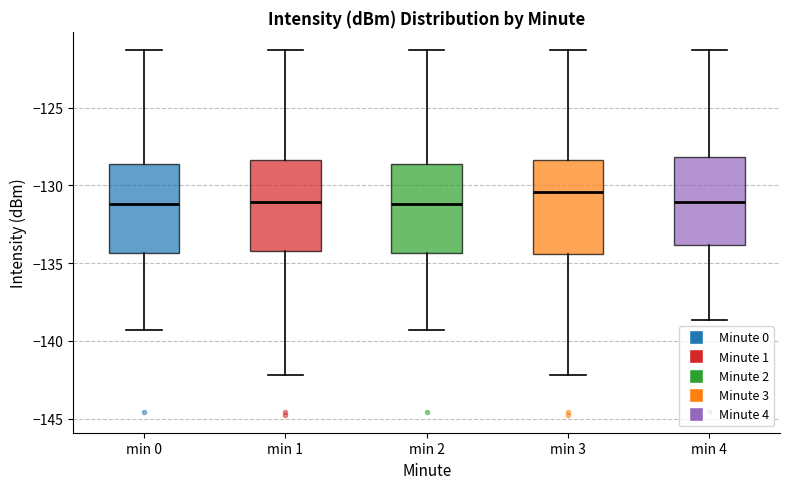

Reading left to right, transcribe this box plot: for each box, give where its median line is, the range the box spans, and where its two whiskers end, as read against the y-axis. The values are not printed on the chart, so give them approximately, as read against the axis.

min 0: median -131.0, box -134.5 to -128.5, whiskers -139.5 to -121.5
min 1: median -131.0, box -134.0 to -128.5, whiskers -142.0 to -121.5
min 2: median -131.0, box -134.5 to -128.5, whiskers -139.5 to -121.5
min 3: median -130.5, box -134.5 to -128.5, whiskers -142.0 to -121.5
min 4: median -131.0, box -134.0 to -128.0, whiskers -138.5 to -121.5